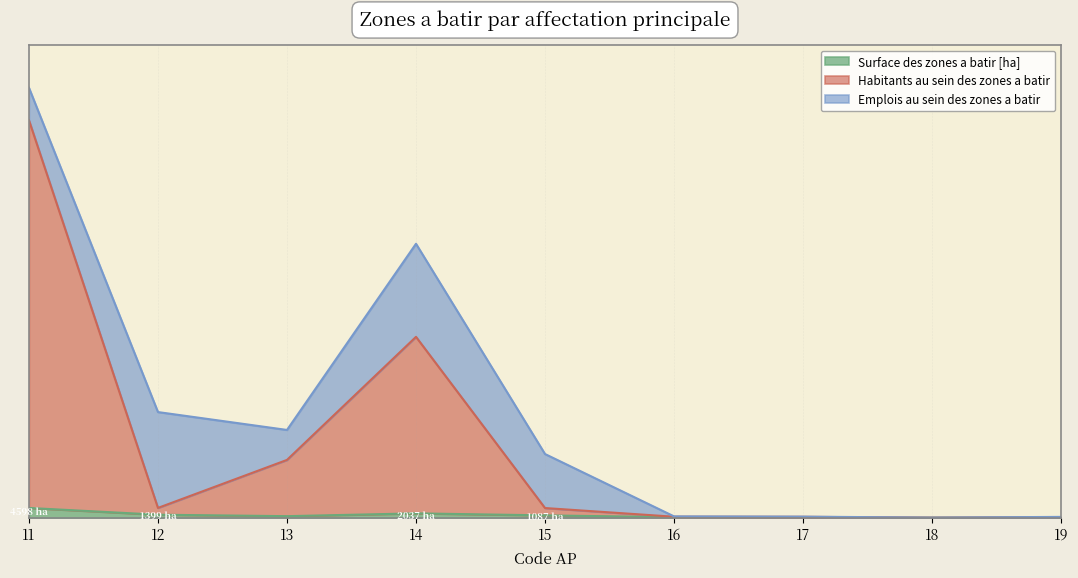

Does the chart have visible grid lines?

Yes